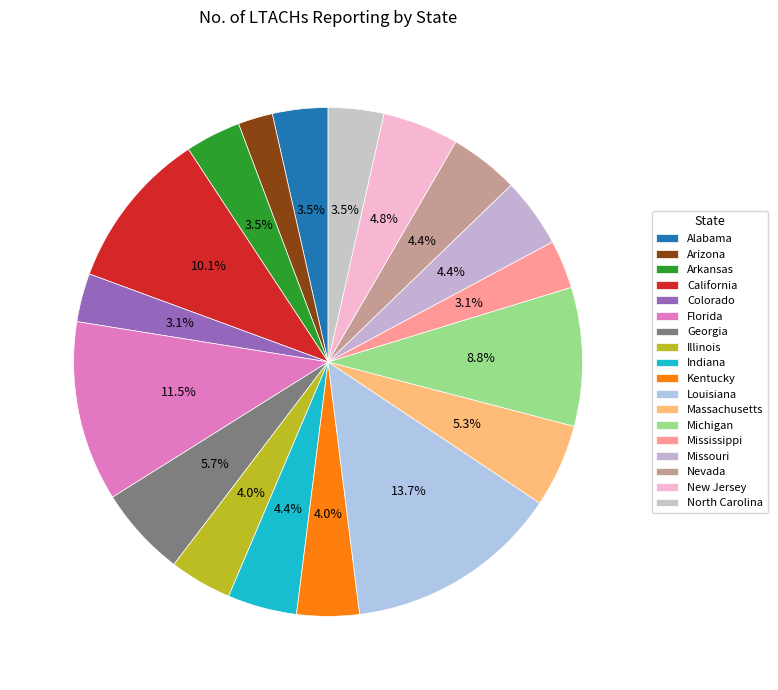

Is there a majority slice in this chart?

No